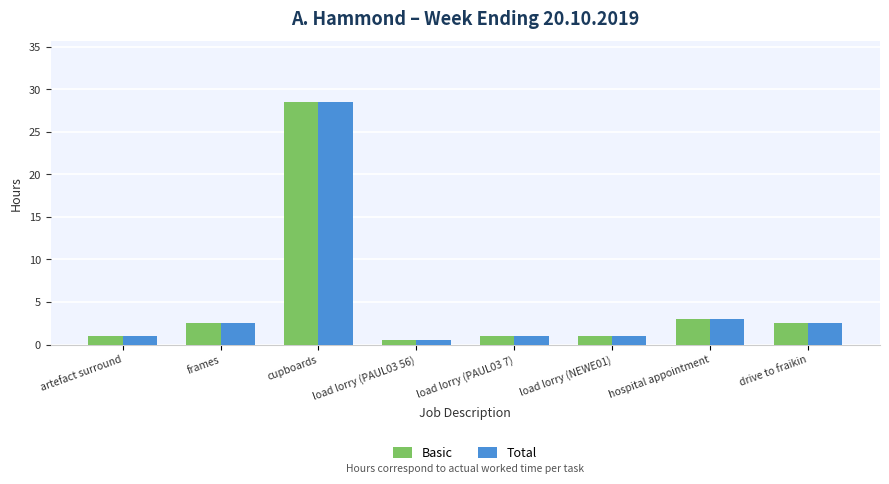

At which label does Total first exceed 2?

frames